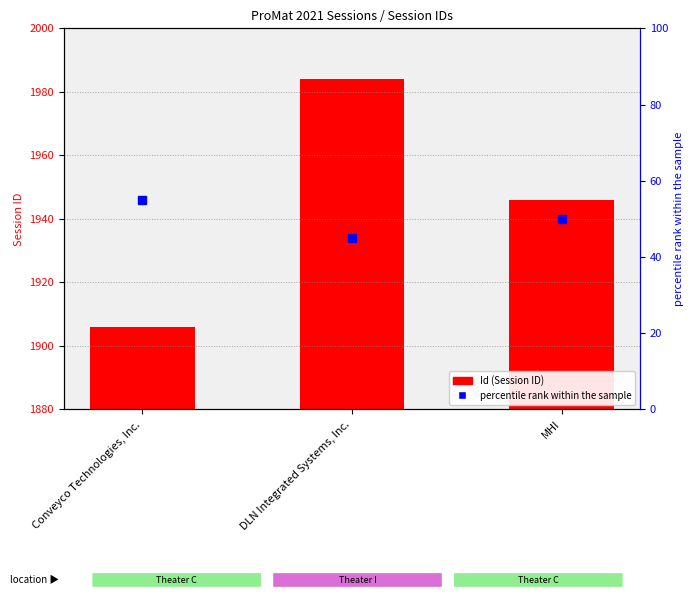

How many data points are above 66?

1